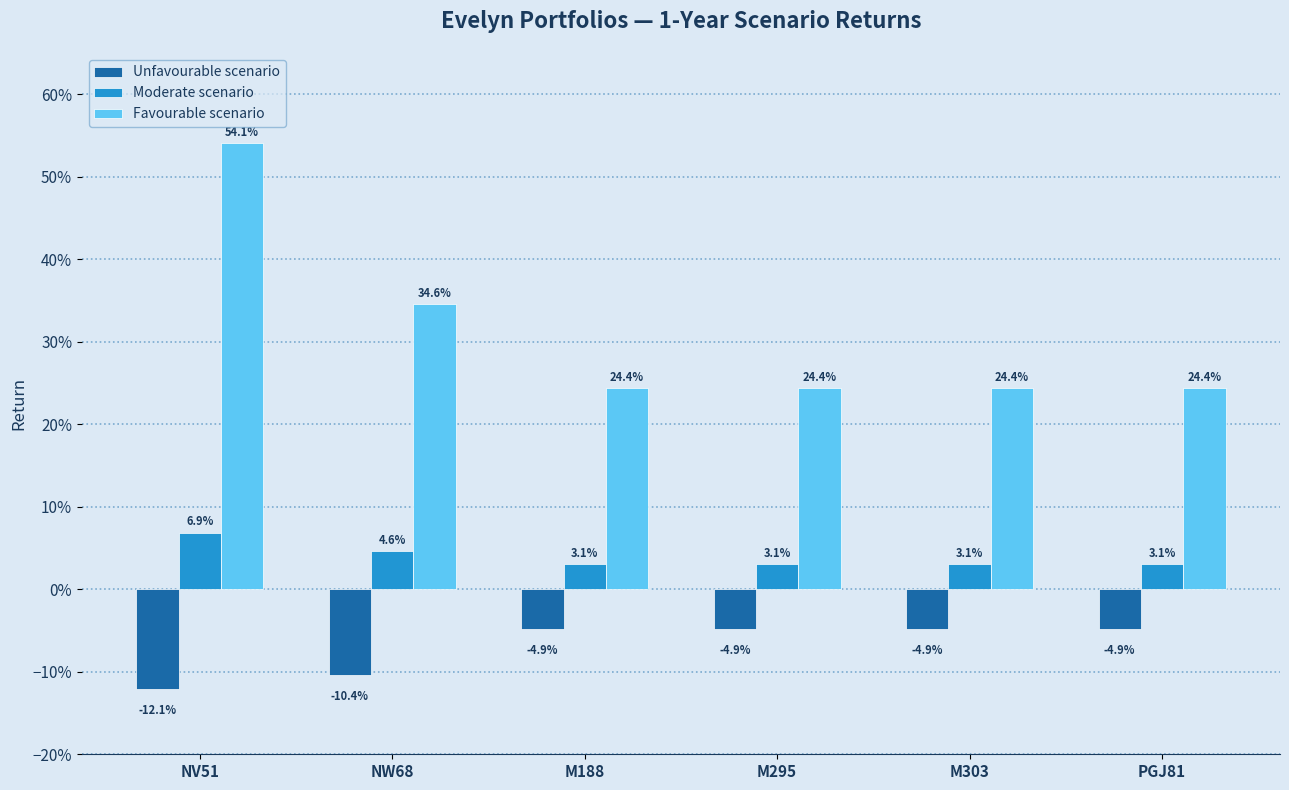

What are all the series names shown in the legend?

Unfavourable scenario, Moderate scenario, Favourable scenario